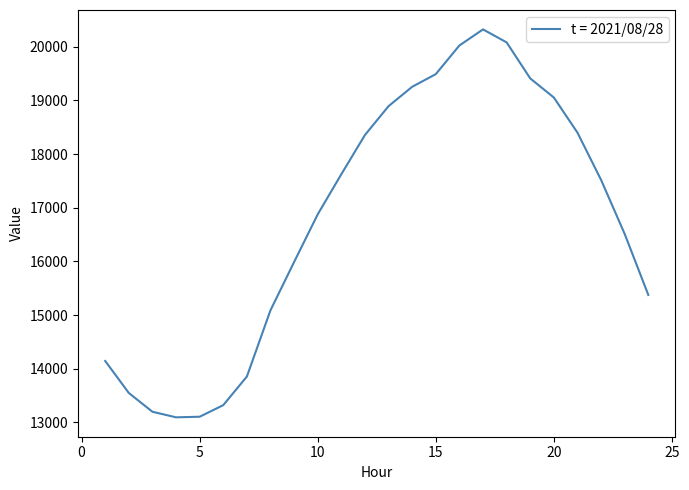

What is the greatest value displayed?

20325